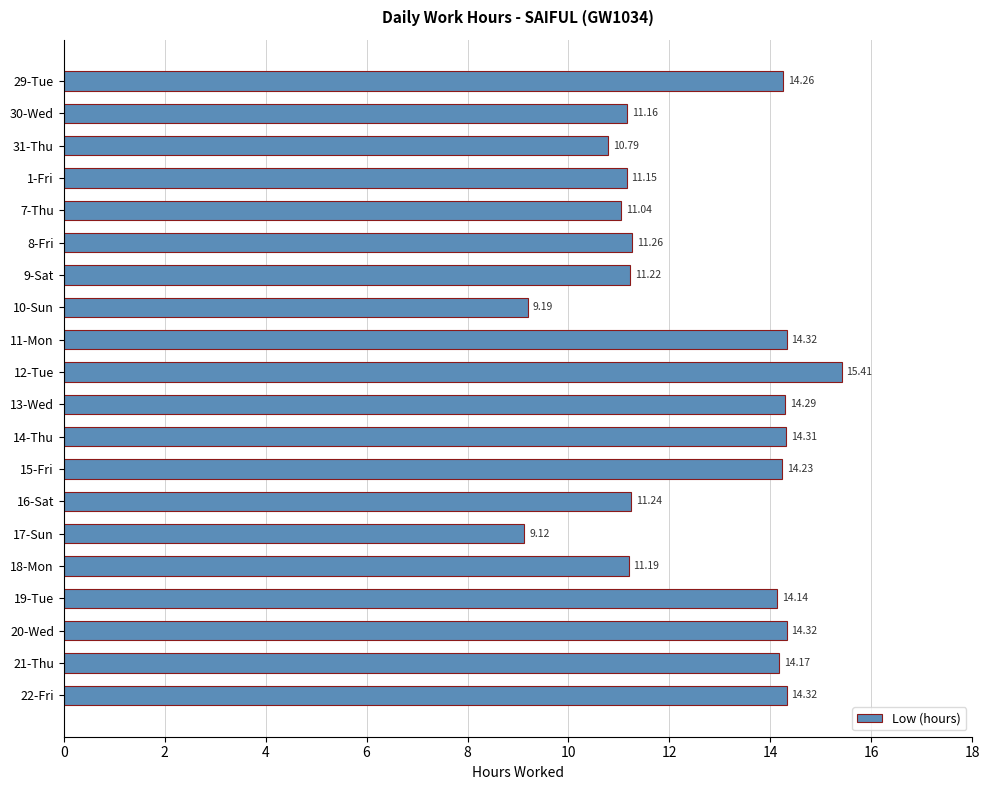

What is the sum of all values?

251.1